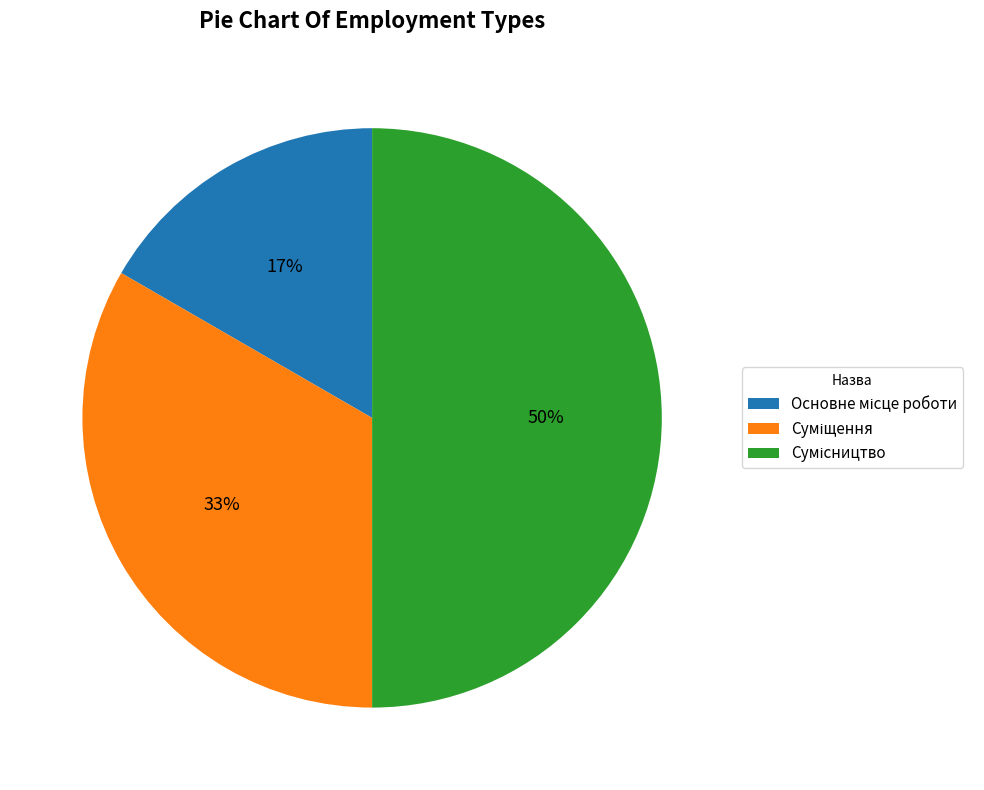

To the nearest percent, what is the average slice percentage?

33%